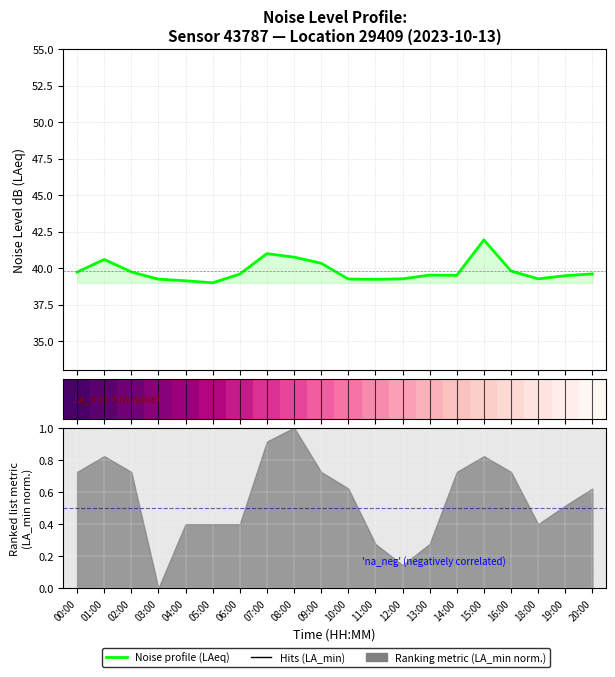

The noise_LAeq series shows 39.7 at 02:00. True or false?

True